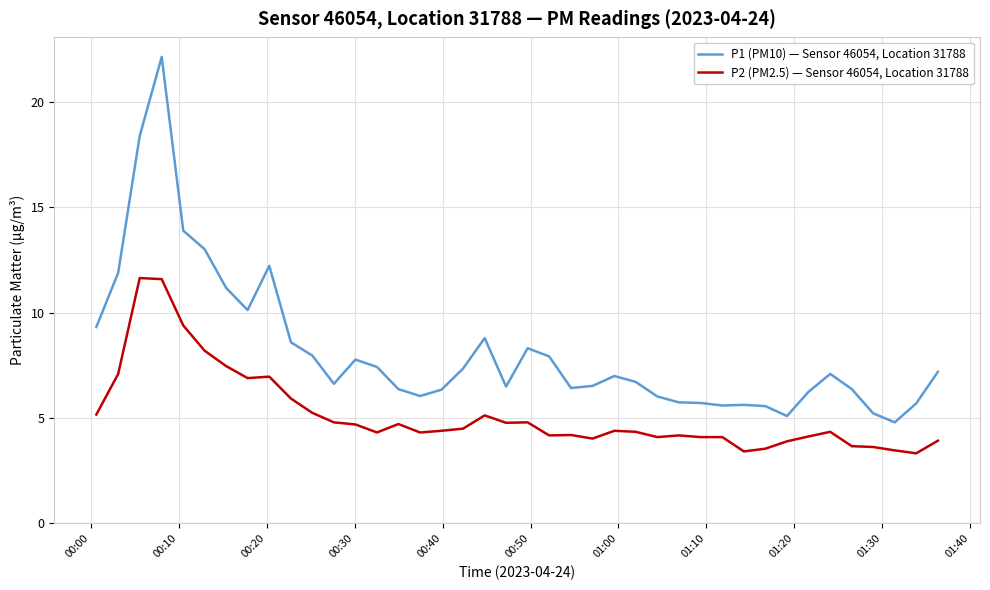

Rank the series by their average value, from lowest to highest.

P2 (PM2.5) — Sensor 46054, Location 31788, P1 (PM10) — Sensor 46054, Location 31788